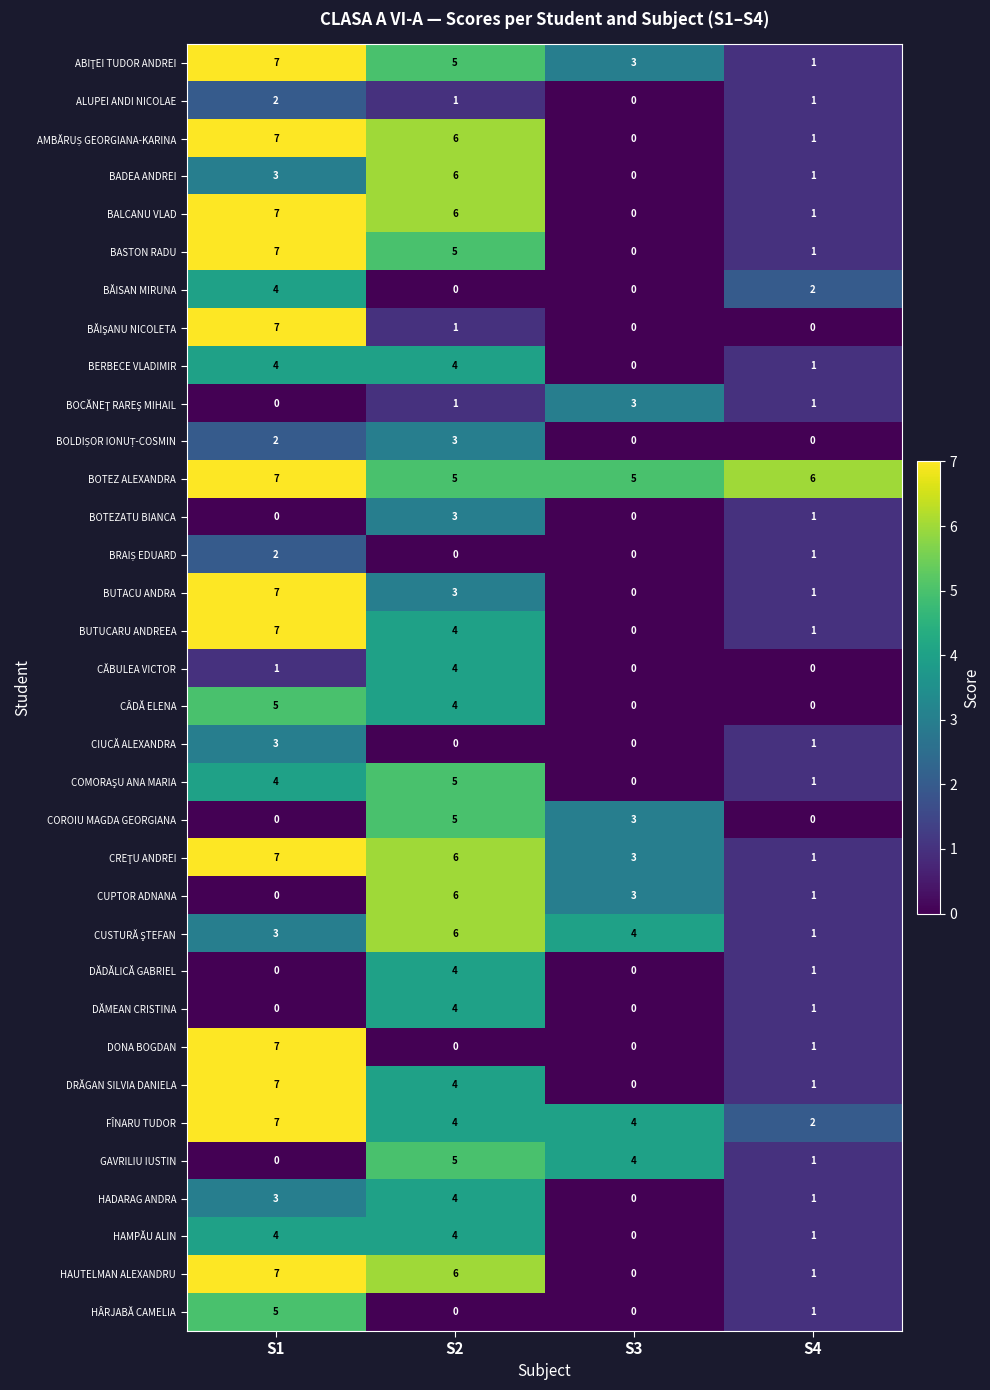

Which series has the largest total across all categories?

BOTEZ ALEXANDRA